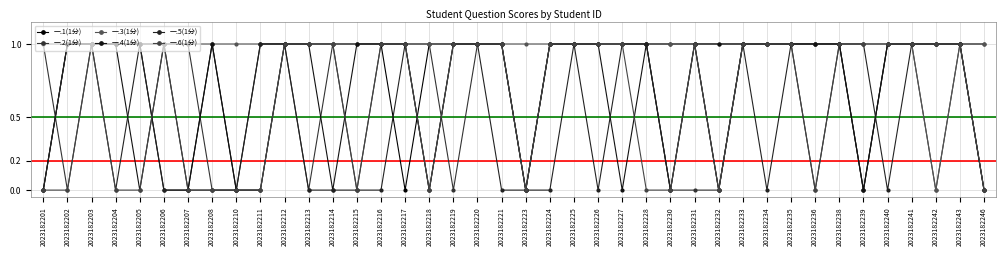

How many distinct data groups are displayed?

6